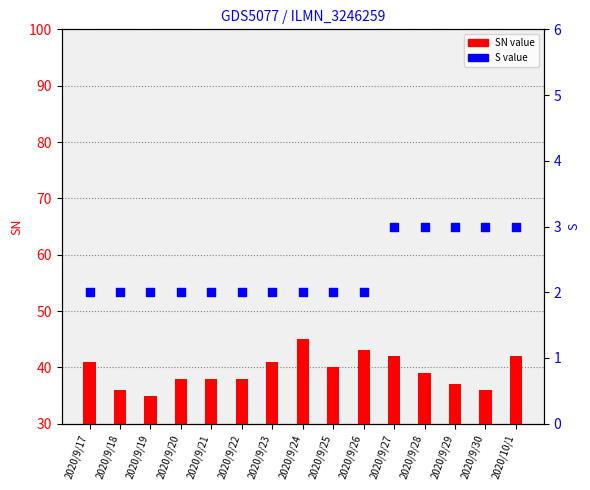

What is the total value across all series at 2020/9/18?

38